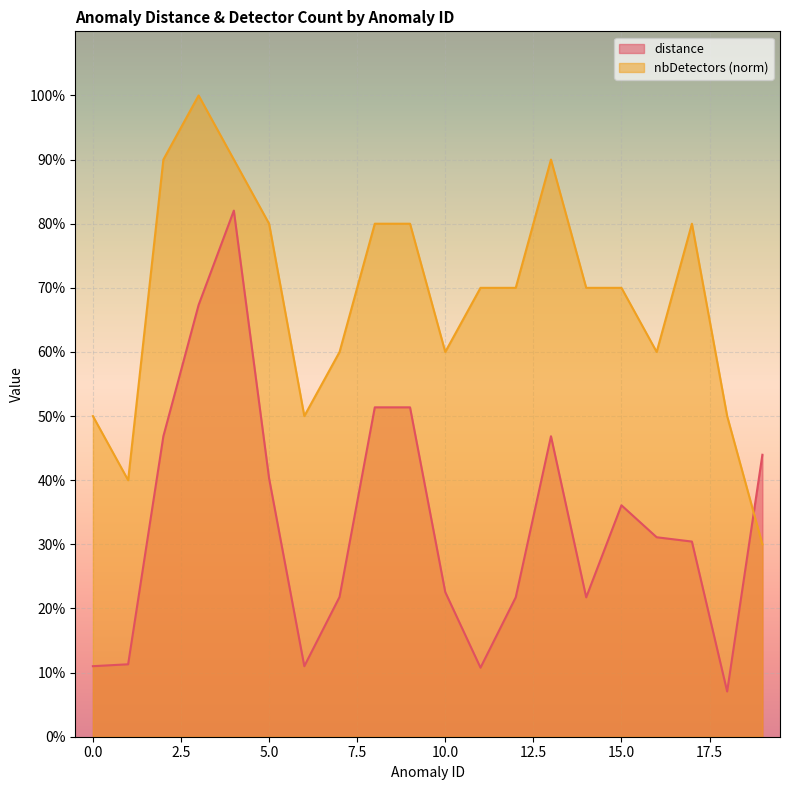

Count the nbDetectors values in the range 0 to 1.

20